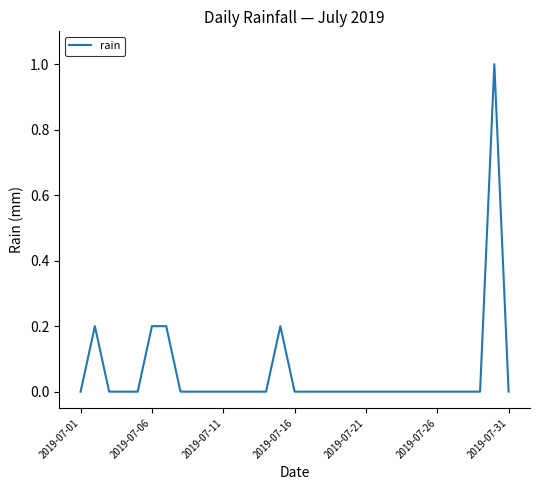

What is the greatest value displayed?

1.0